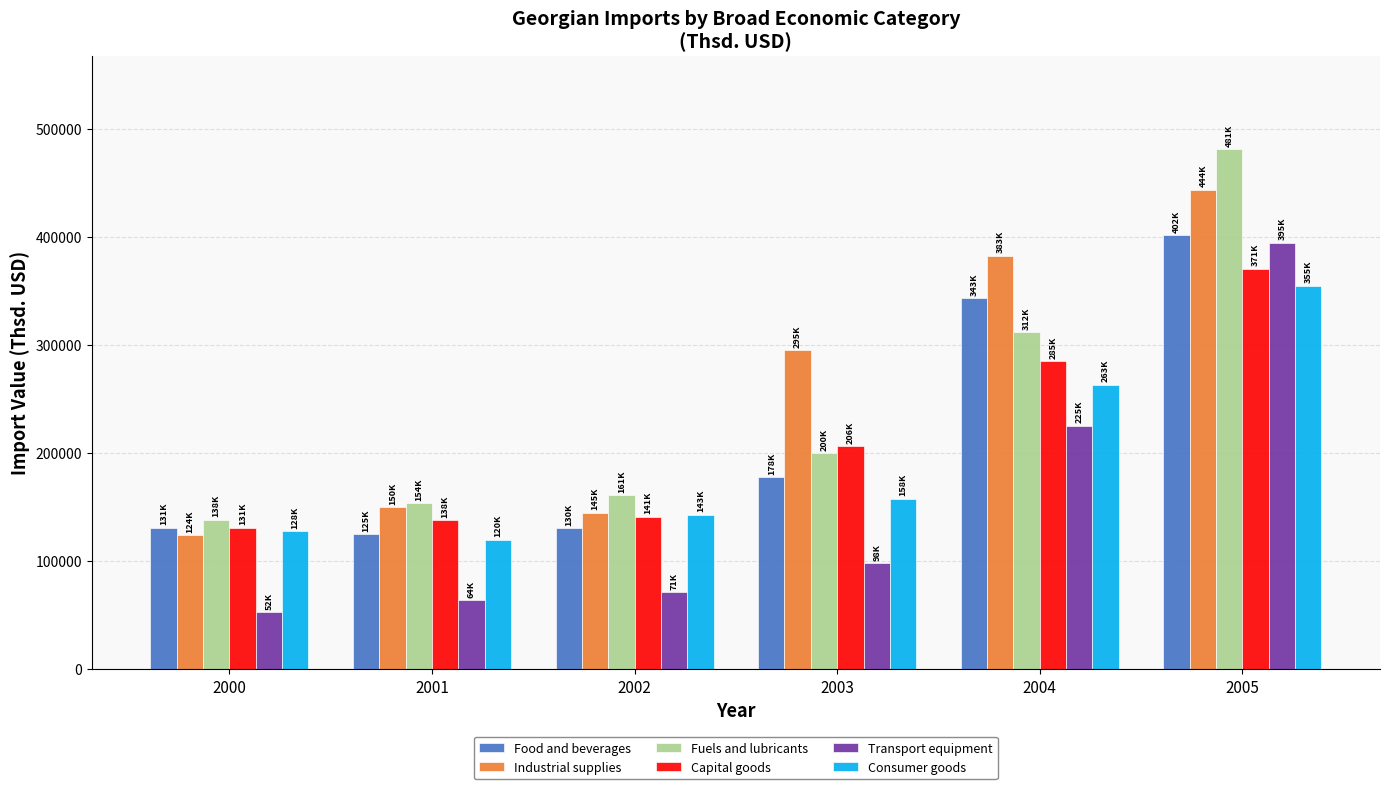

What is the difference between the second highest and minimum values in the Transport equipment series?

172832.4